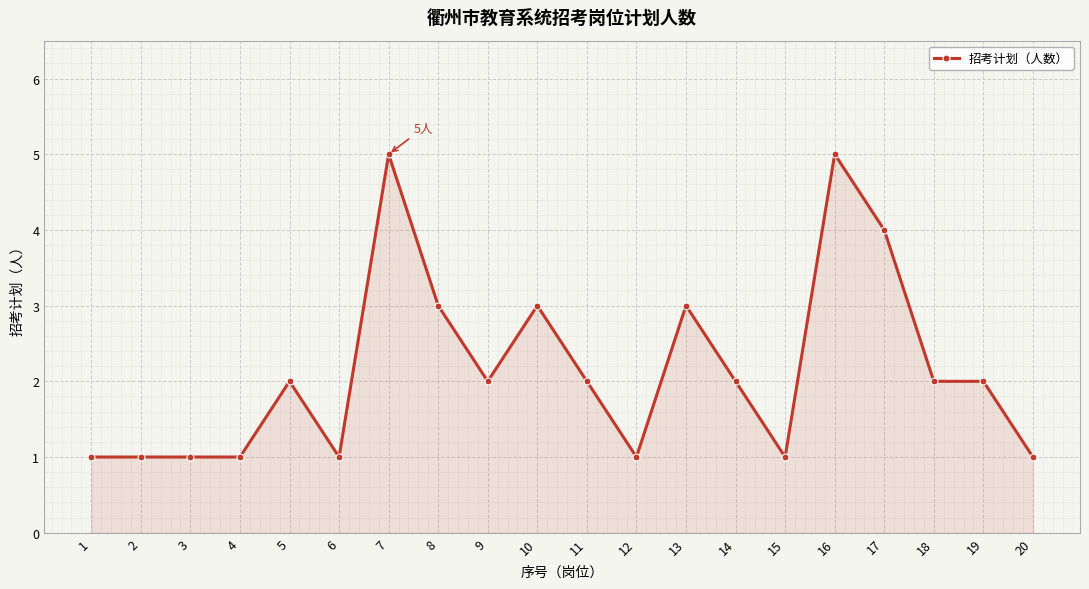

What is the greatest value displayed?

5